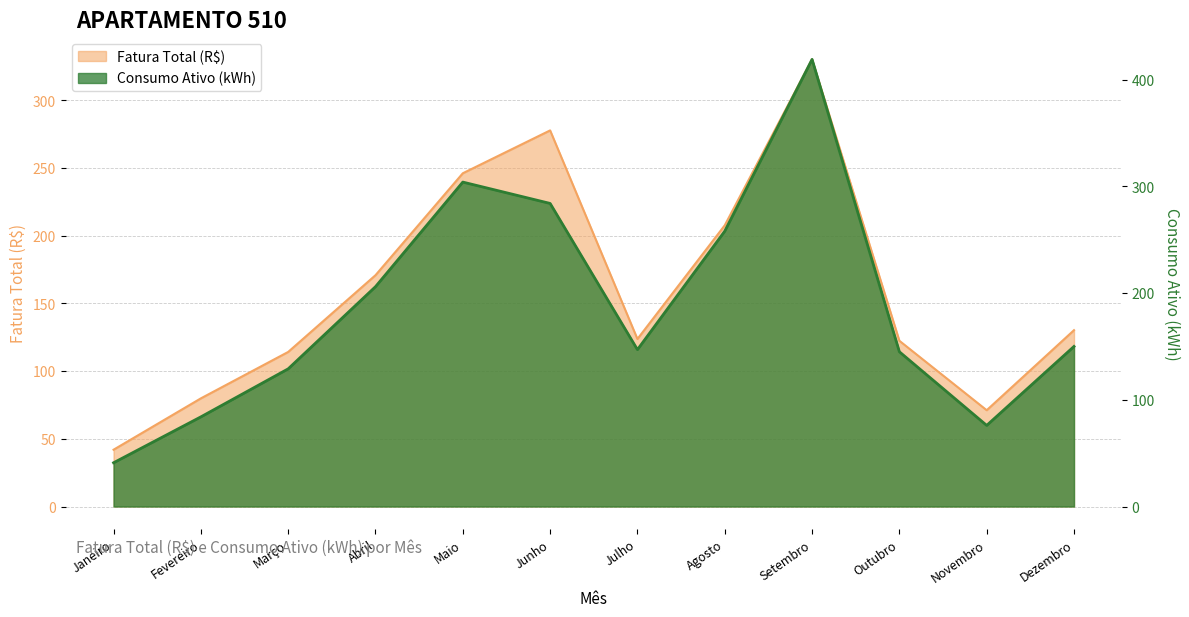

At which category is the sum across all series the highest?

Setembro